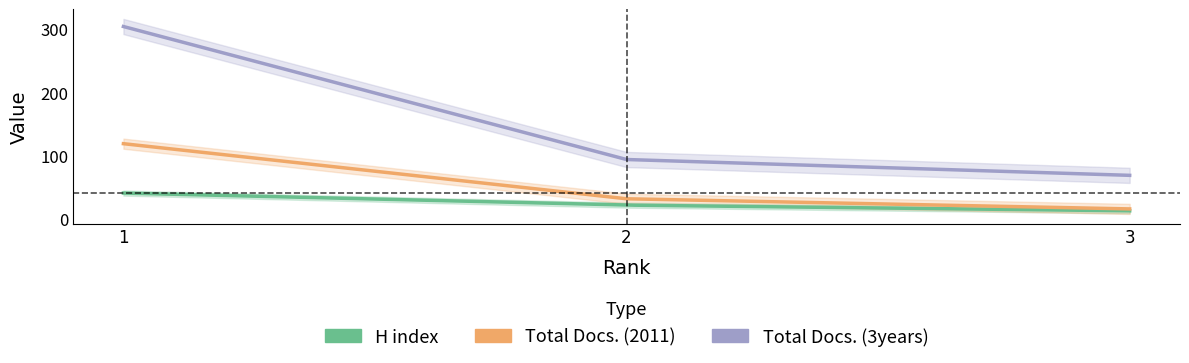

The value of H index at 1 is 41. True or false?

True